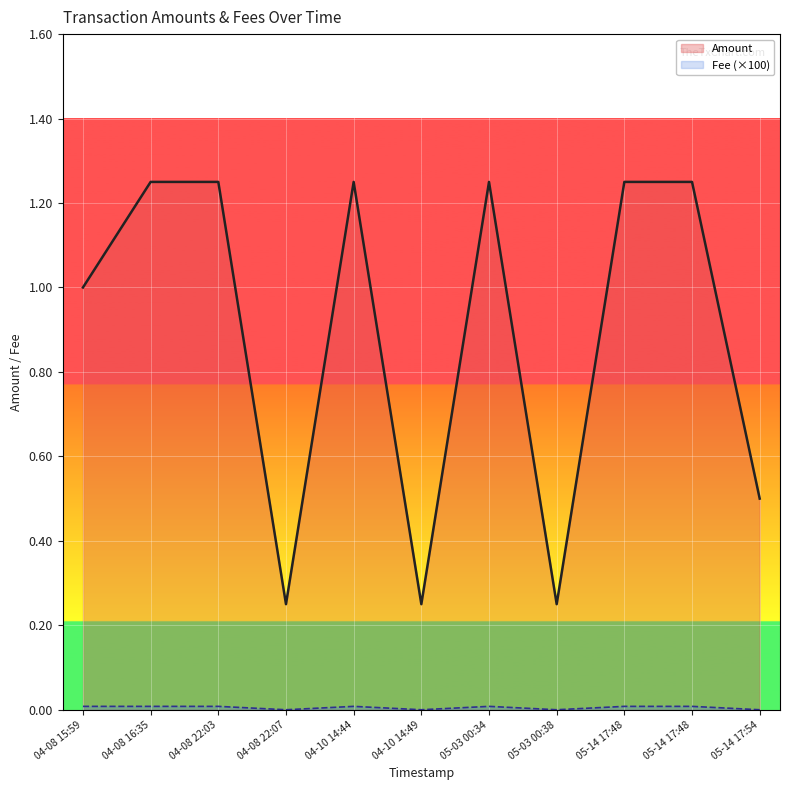

Does the chart display data point markers on the line(s)?

No